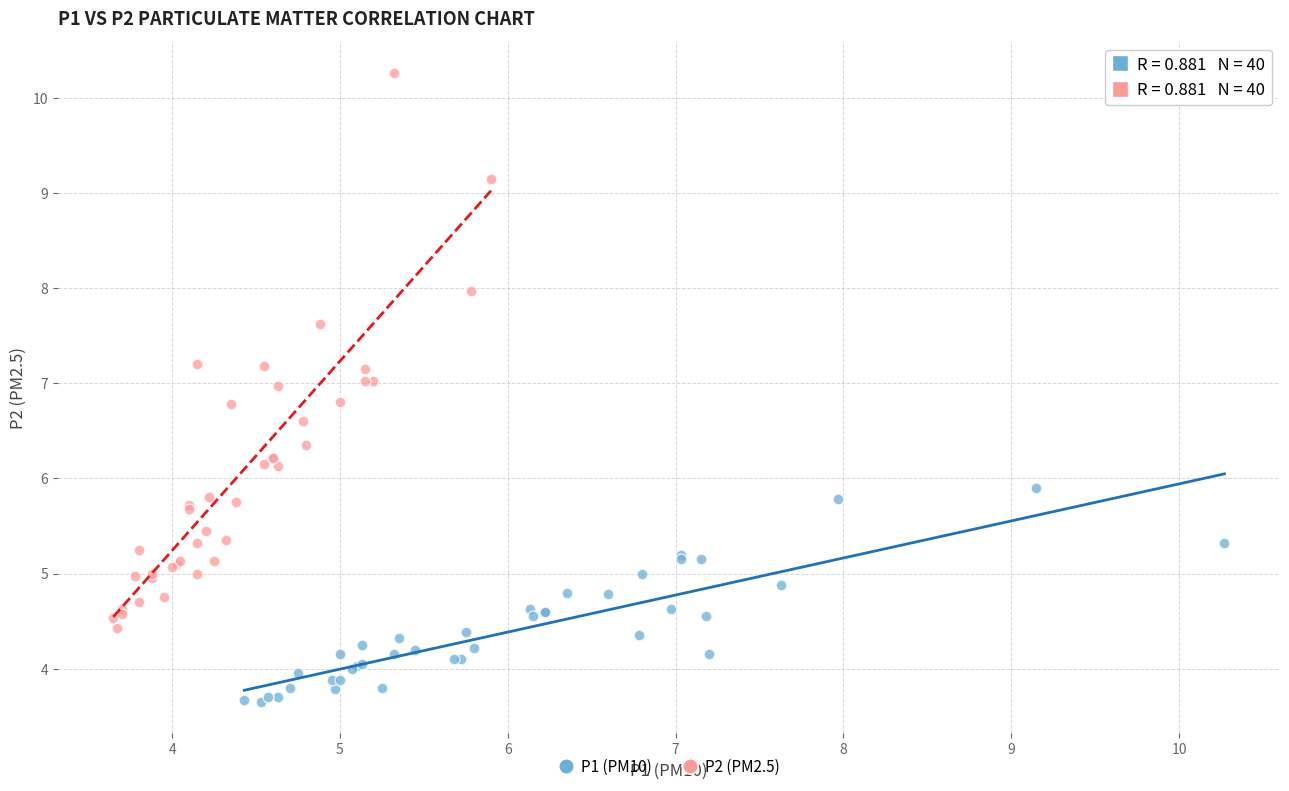

Which series has the largest Y range (max minus min)?

P2 (PM2.5)